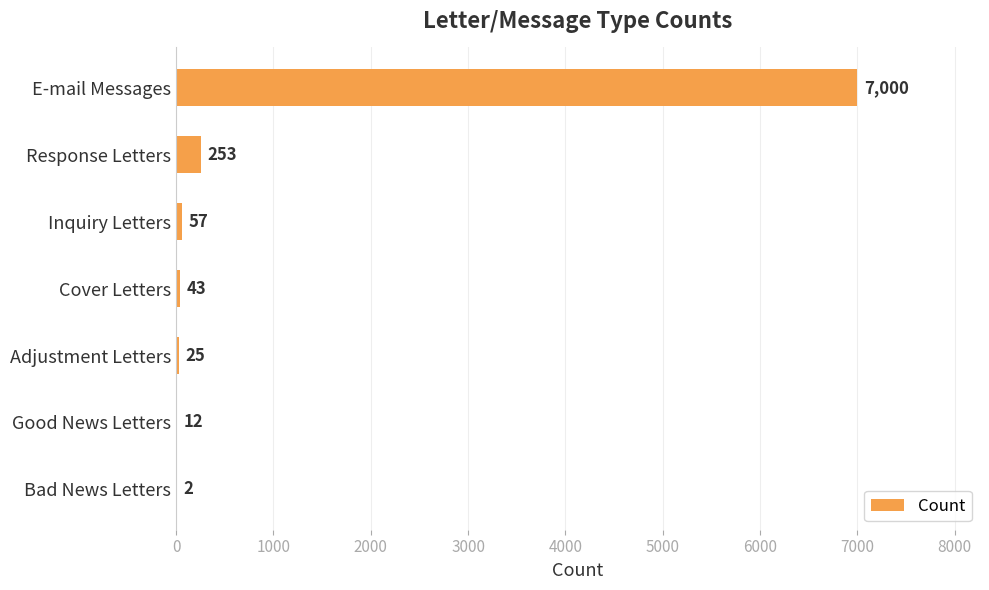

Does the chart contain stacked bars?

No